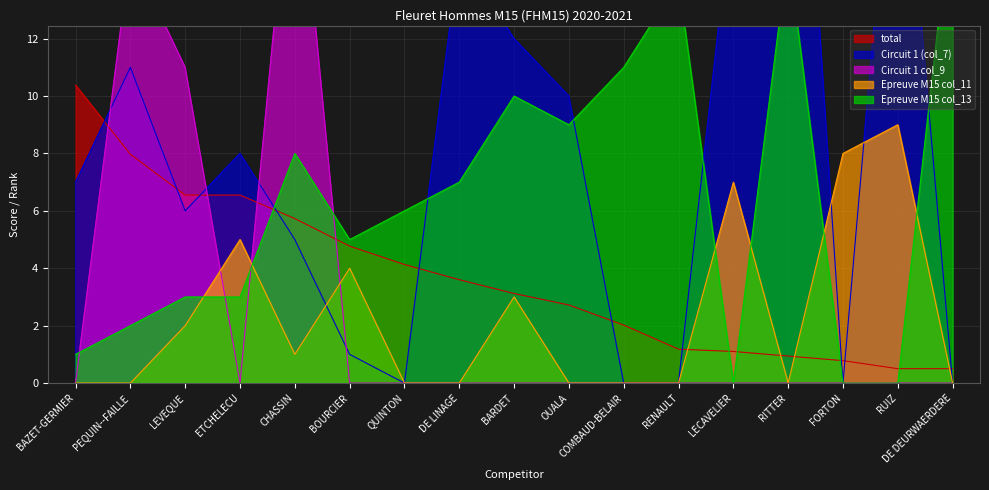

What is the average value of the Epreuve M15 col_11 series?

2.3